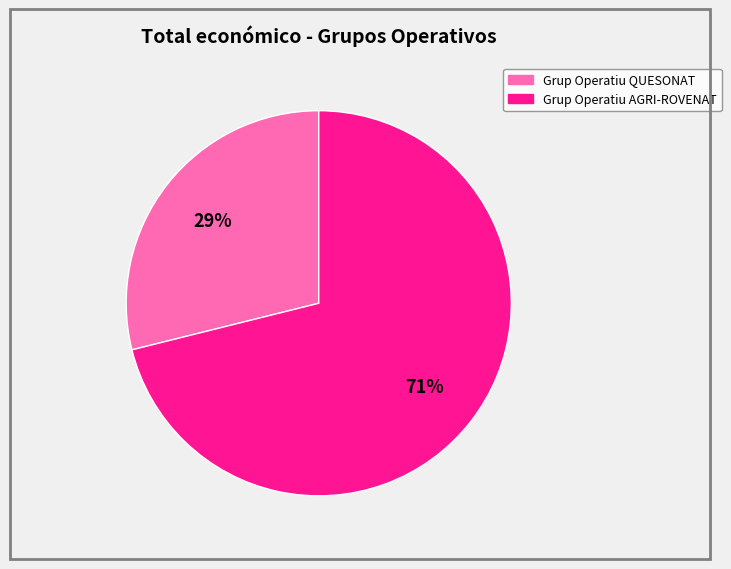

To the nearest percent, what portion does Grup Operatiu AGRI-ROVENAT represent?

71%